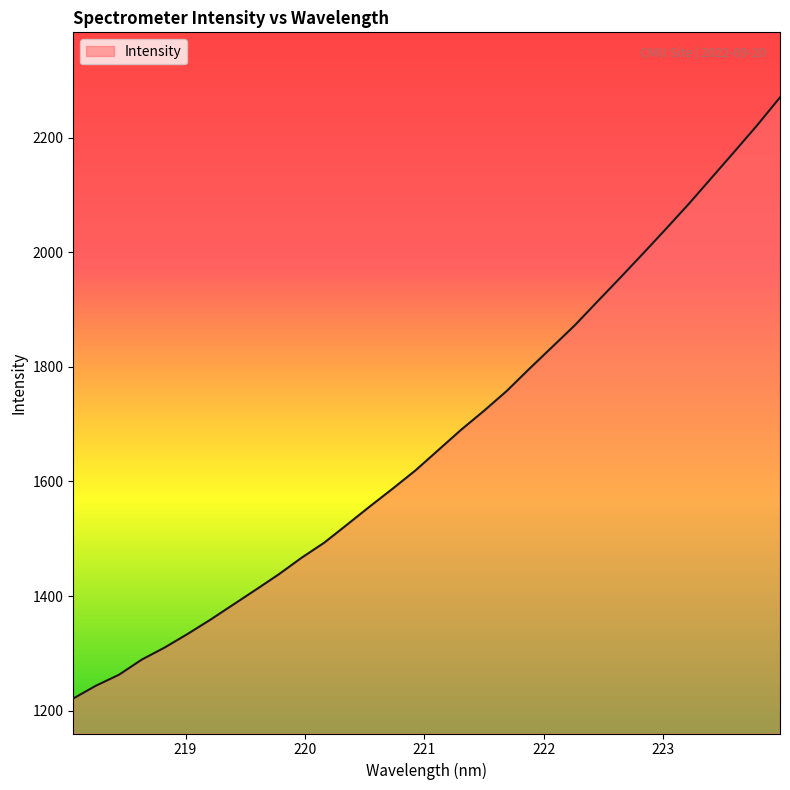

How many lines are shown in the chart?

1